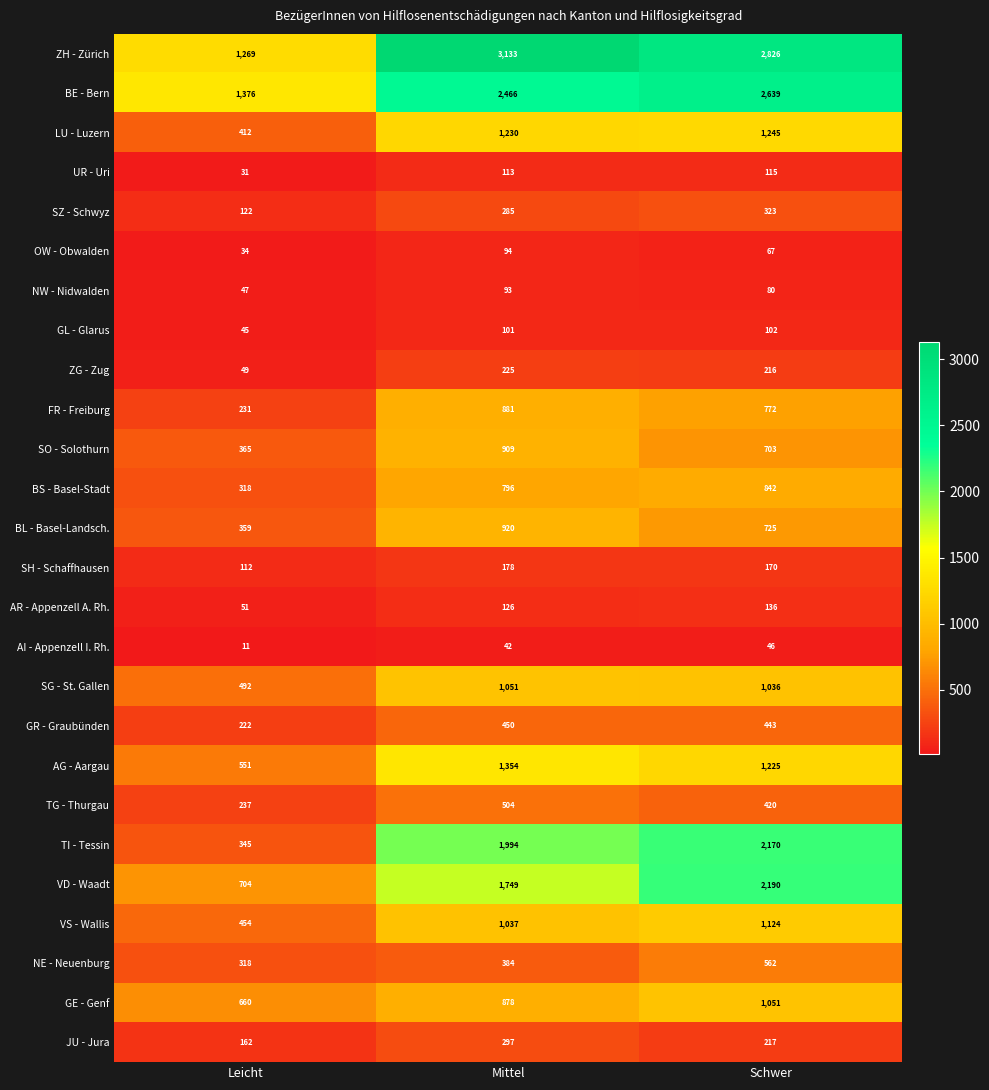

Which label corresponds to the largest value in the chart?

Mittel